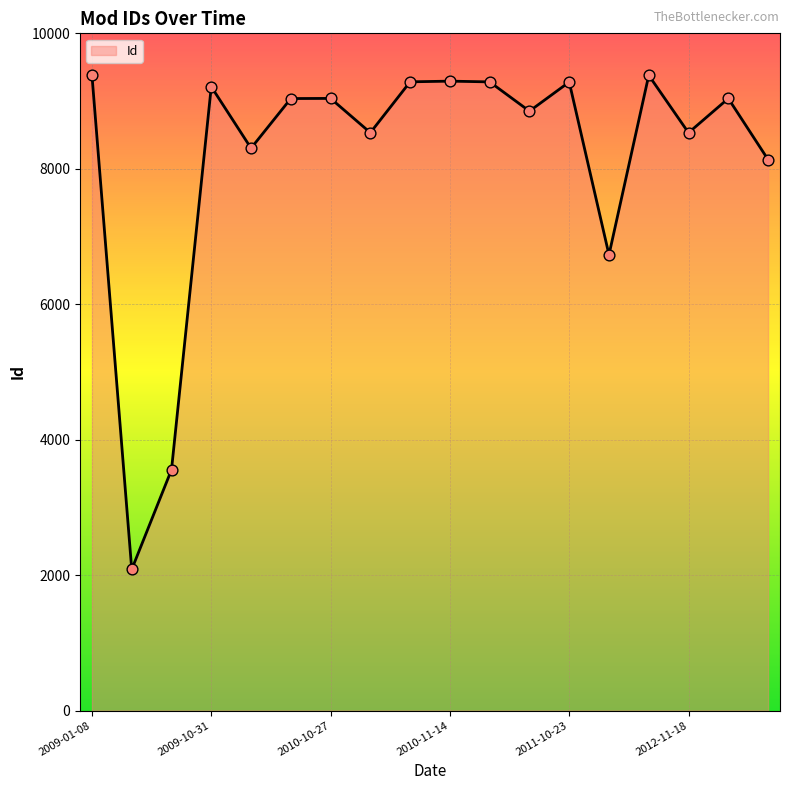

What is the difference between the maximum and minimum values?

7297